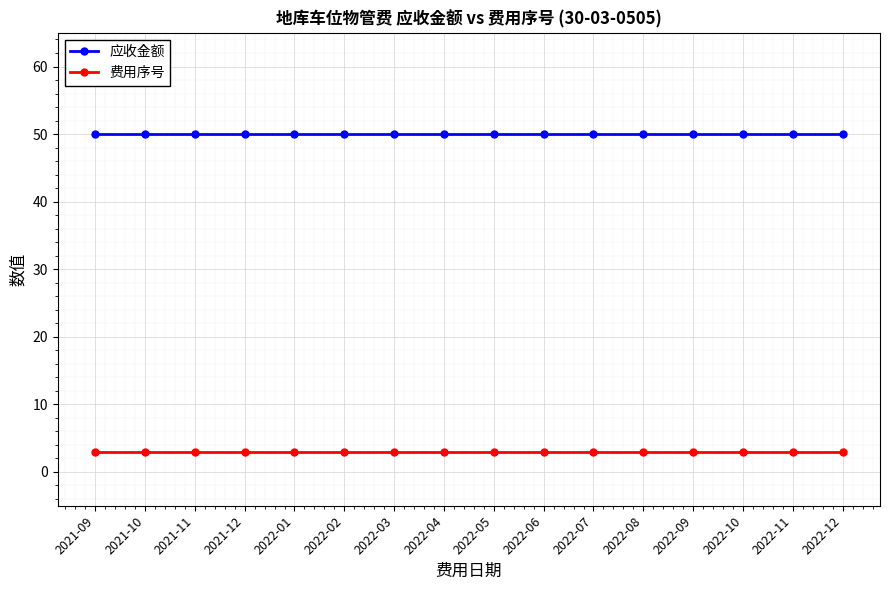

List the series in order of their peak value, lowest first.

费用序号, 应收金额